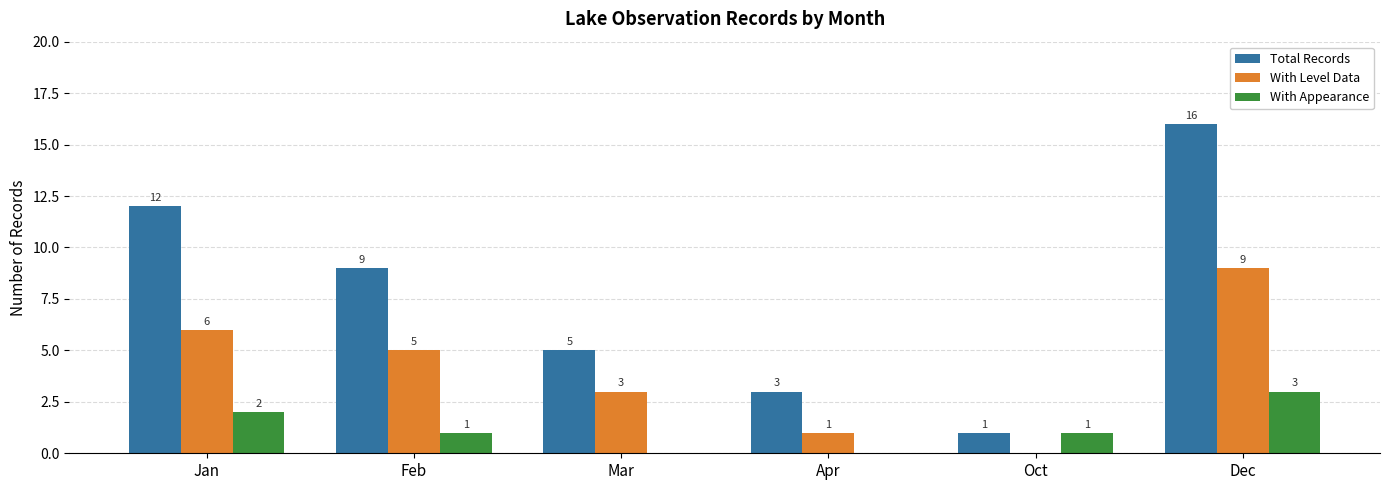

Which series changed the most between Feb and Mar?

Total Records